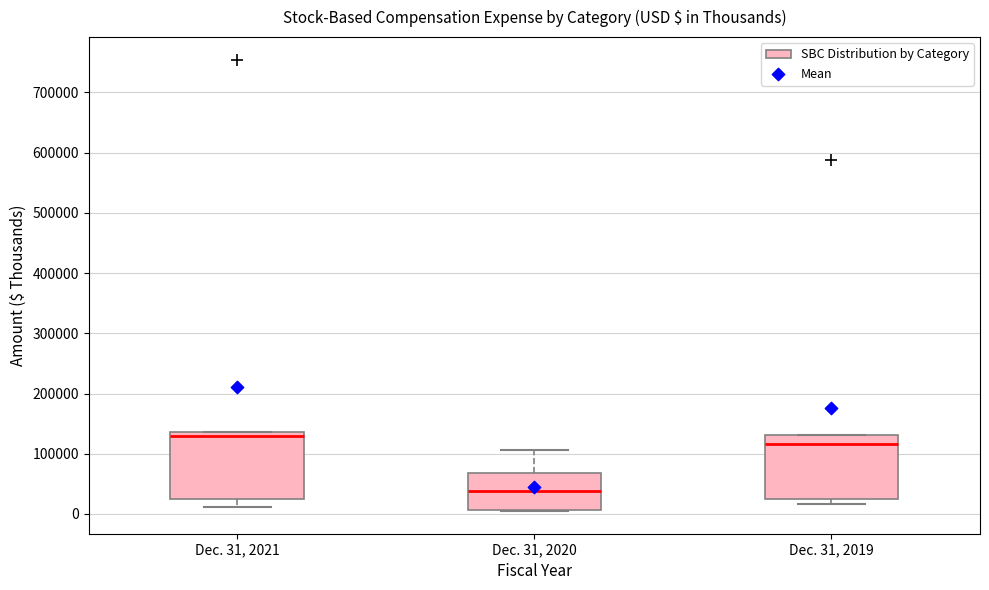

Reading left to right, read every box against the y-axis: the position of its median line, the range the box covers, and the ends of its whiskers. The values are not printed on the chart, so give them approximately, as read against the axis.

Dec. 31, 2021: median 130000, box 30000 to 140000, whiskers 10000 to 140000
Dec. 31, 2020: median 40000, box 10000 to 70000, whiskers 0 to 110000
Dec. 31, 2019: median 120000, box 20000 to 130000, whiskers 20000 (just below the box's lower edge) to 130000